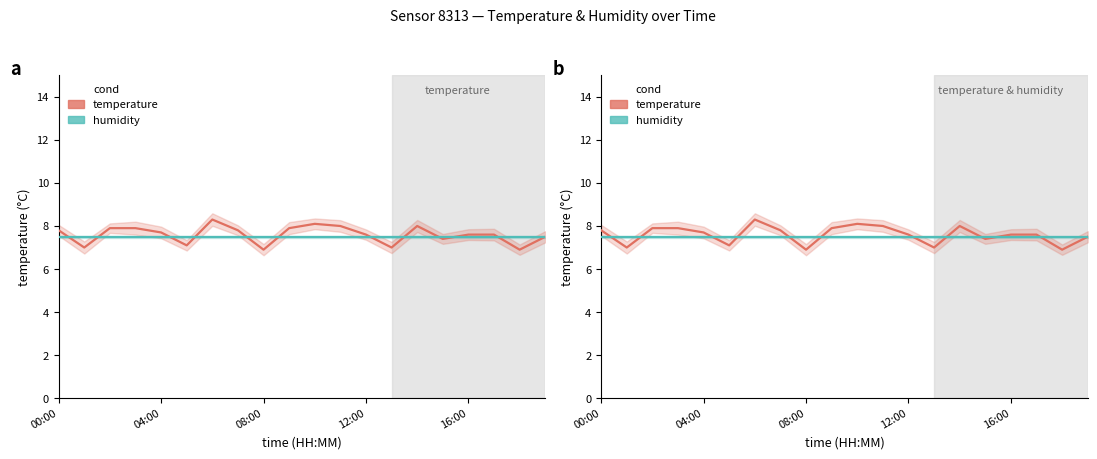

At which category does temperature reach its first local peak?

6